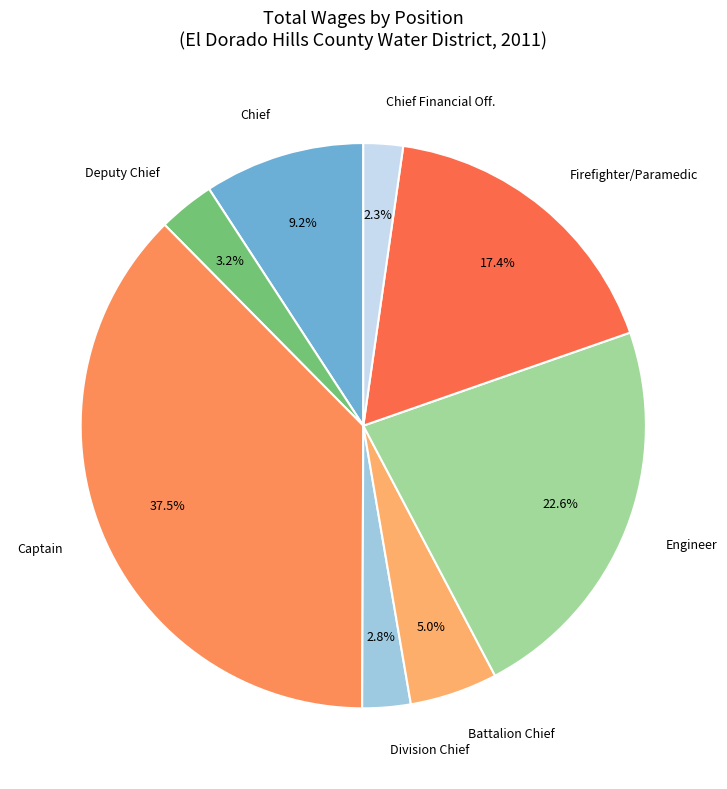

Is the sum of Battalion Chief and Deputy Chief greater than half?

No